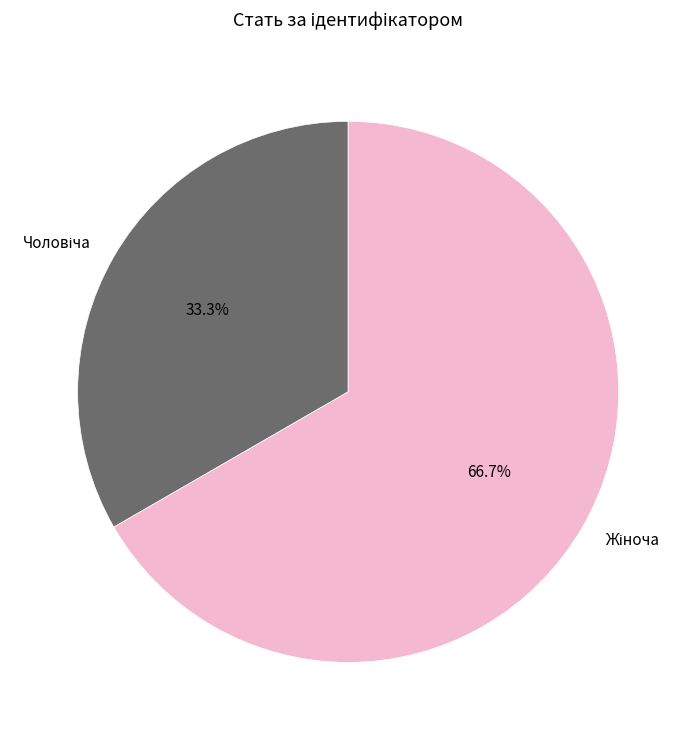

Is there a majority slice in this chart?

Yes